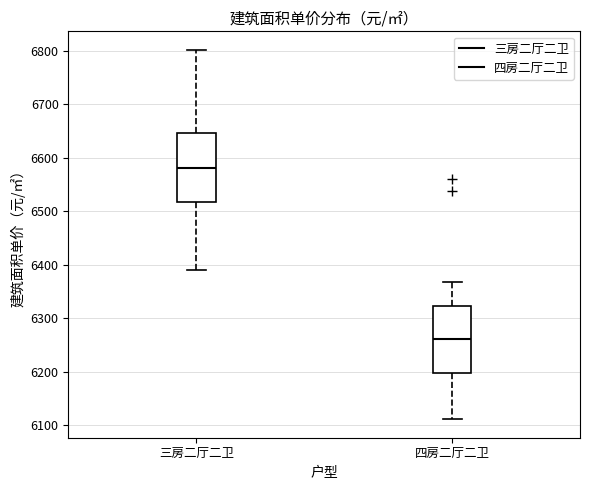

Which box has the lowest median line?

四房二厅二卫